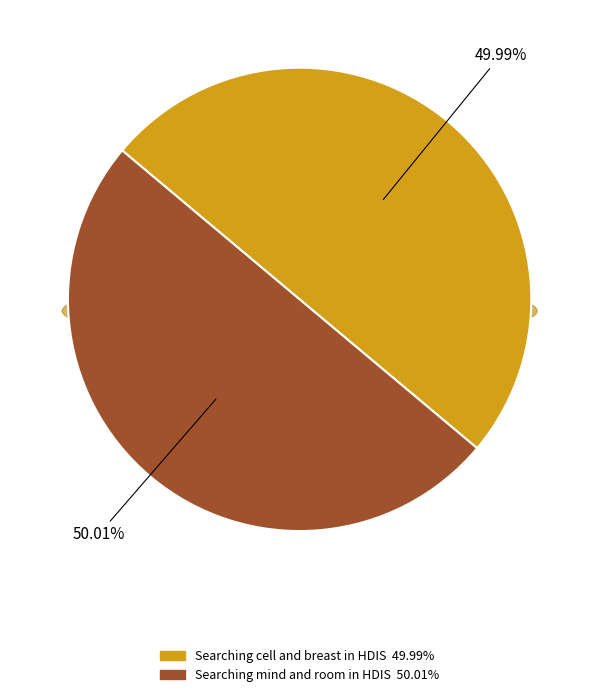

Is it true that Searching mind and room in HDIS is 44% of the pie?

False